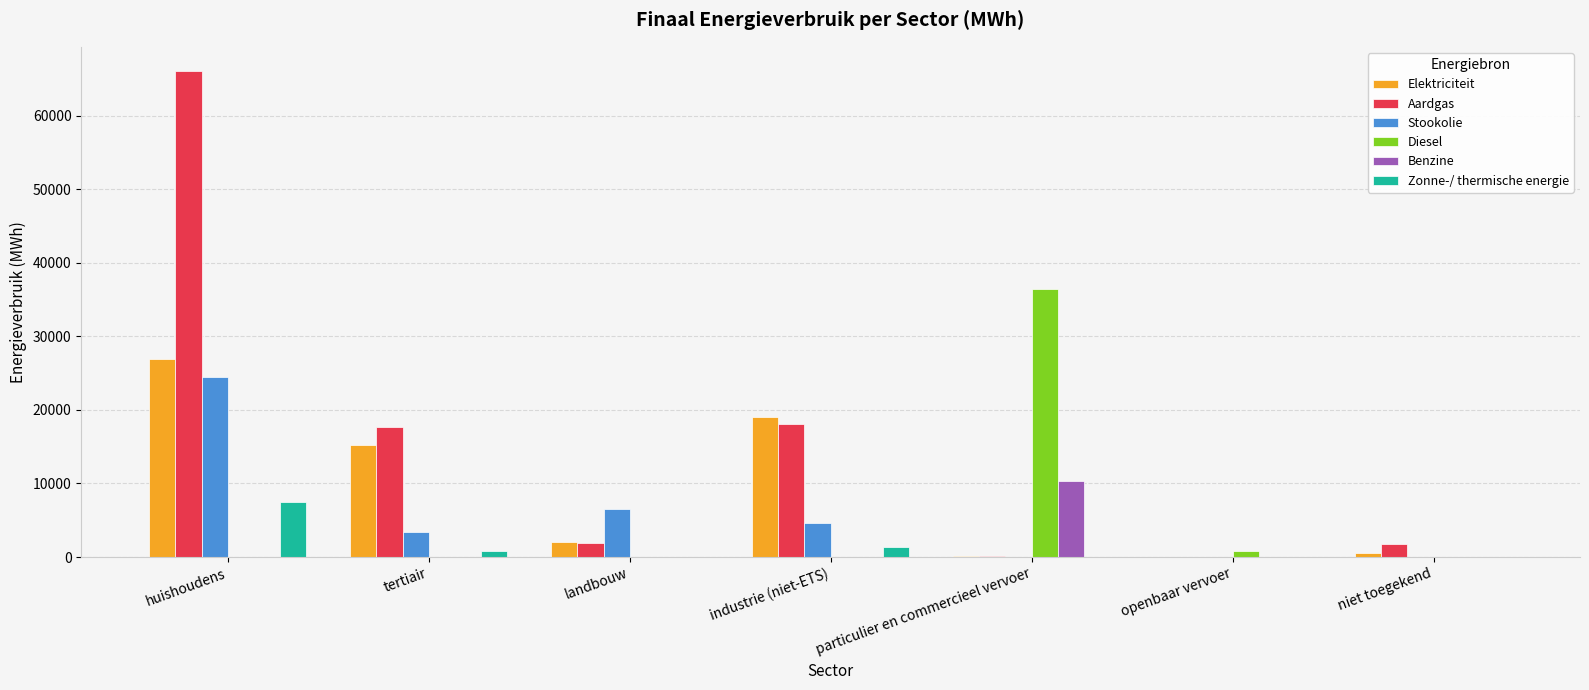

What is the sum of all Diesel values?

37155.4